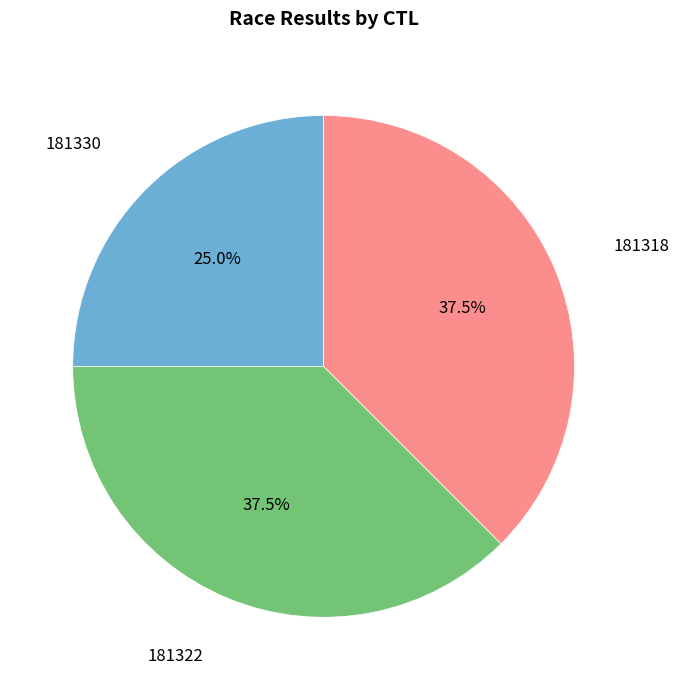

To the nearest percent, what is the average slice percentage?

33%